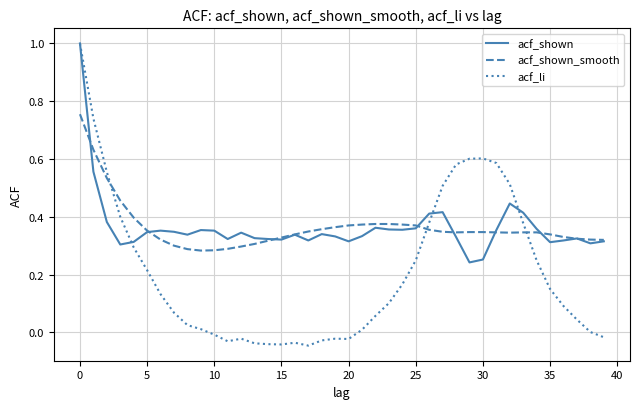

What is the greatest value displayed?

1.0